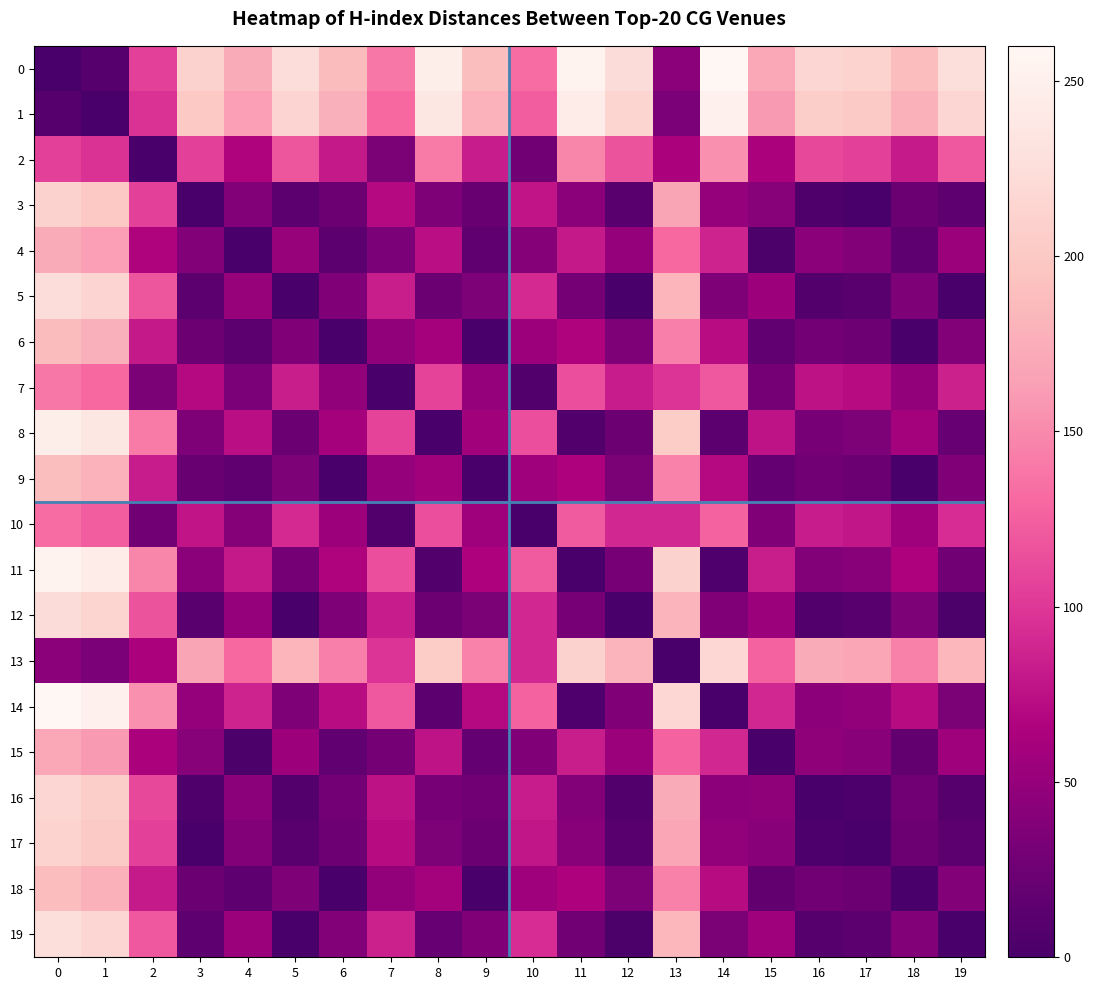

Reading left to right, extract all data points from this chart.

0: 0=0	1=10	2=106	3=211	4=173	5=224	6=187	7=140	8=247	9=189	10=133	11=254	12=223	13=43	14=260	15=170	16=216	17=212	18=188	19=226
1: 0=10	1=0	2=96	3=201	4=163	5=214	6=177	7=130	8=237	9=179	10=123	11=244	12=213	13=33	14=250	15=160	16=206	17=202	18=178	19=216
2: 0=106	1=96	2=0	3=105	4=67	5=118	6=81	7=34	8=141	9=83	10=27	11=148	12=117	13=63	14=154	15=64	16=110	17=106	18=82	19=120
3: 0=211	1=201	2=105	3=0	4=38	5=13	6=24	7=71	8=36	9=22	10=78	11=43	12=12	13=168	14=49	15=41	16=5	17=1	18=23	19=15
4: 0=173	1=163	2=67	3=38	4=0	5=51	6=14	7=33	8=74	9=16	10=40	11=81	12=50	13=130	14=87	15=3	16=43	17=39	18=15	19=53
5: 0=224	1=214	2=118	3=13	4=51	5=0	6=37	7=84	8=23	9=35	10=91	11=30	12=1	13=181	14=36	15=54	16=8	17=12	18=36	19=2
6: 0=187	1=177	2=81	3=24	4=14	5=37	6=0	7=47	8=60	9=2	10=54	11=67	12=36	13=144	14=73	15=17	16=29	17=25	18=1	19=39
7: 0=140	1=130	2=34	3=71	4=33	5=84	6=47	7=0	8=107	9=49	10=7	11=114	12=83	13=97	14=120	15=30	16=76	17=72	18=48	19=86
8: 0=247	1=237	2=141	3=36	4=74	5=23	6=60	7=107	8=0	9=58	10=114	11=7	12=24	13=204	14=13	15=77	16=31	17=35	18=59	19=21
9: 0=189	1=179	2=83	3=22	4=16	5=35	6=2	7=49	8=58	9=0	10=56	11=65	12=34	13=146	14=71	15=19	16=27	17=23	18=1	19=37
10: 0=133	1=123	2=27	3=78	4=40	5=91	6=54	7=7	8=114	9=56	10=0	11=121	12=90	13=90	14=127	15=37	16=83	17=79	18=55	19=93
11: 0=254	1=244	2=148	3=43	4=81	5=30	6=67	7=114	8=7	9=65	10=121	11=0	12=31	13=211	14=6	15=84	16=38	17=42	18=66	19=28
12: 0=223	1=213	2=117	3=12	4=50	5=1	6=36	7=83	8=24	9=34	10=90	11=31	12=0	13=180	14=37	15=53	16=7	17=11	18=35	19=3
13: 0=43	1=33	2=63	3=168	4=130	5=181	6=144	7=97	8=204	9=146	10=90	11=211	12=180	13=0	14=217	15=127	16=173	17=169	18=145	19=183
14: 0=260	1=250	2=154	3=49	4=87	5=36	6=73	7=120	8=13	9=71	10=127	11=6	12=37	13=217	14=0	15=90	16=44	17=48	18=72	19=34
15: 0=170	1=160	2=64	3=41	4=3	5=54	6=17	7=30	8=77	9=19	10=37	11=84	12=53	13=127	14=90	15=0	16=46	17=42	18=18	19=56
16: 0=216	1=206	2=110	3=5	4=43	5=8	6=29	7=76	8=31	9=27	10=83	11=38	12=7	13=173	14=44	15=46	16=0	17=4	18=28	19=10
17: 0=212	1=202	2=106	3=1	4=39	5=12	6=25	7=72	8=35	9=23	10=79	11=42	12=11	13=169	14=48	15=42	16=4	17=0	18=24	19=14
18: 0=188	1=178	2=82	3=23	4=15	5=36	6=1	7=48	8=59	9=1	10=55	11=66	12=35	13=145	14=72	15=18	16=28	17=24	18=0	19=38
19: 0=226	1=216	2=120	3=15	4=53	5=2	6=39	7=86	8=21	9=37	10=93	11=28	12=3	13=183	14=34	15=56	16=10	17=14	18=38	19=0